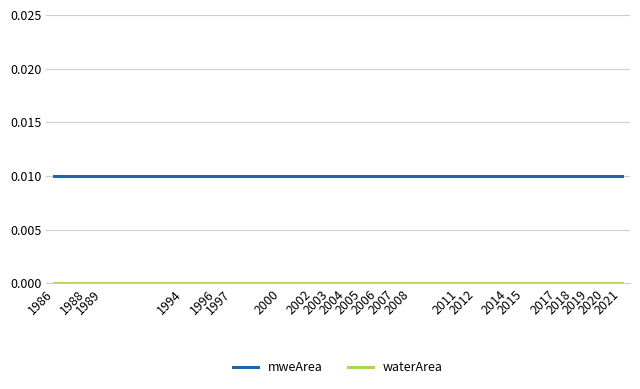

Which series has the largest total across all categories?

mweArea